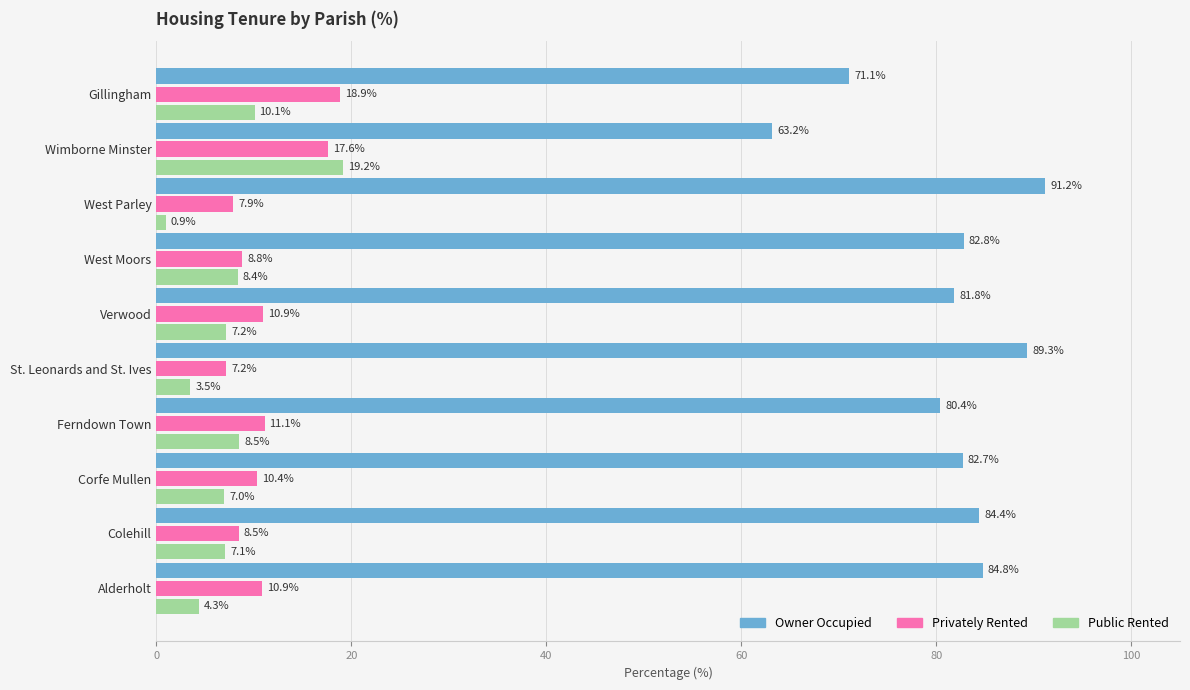

What is the total value across all series at West Parley?

100.0